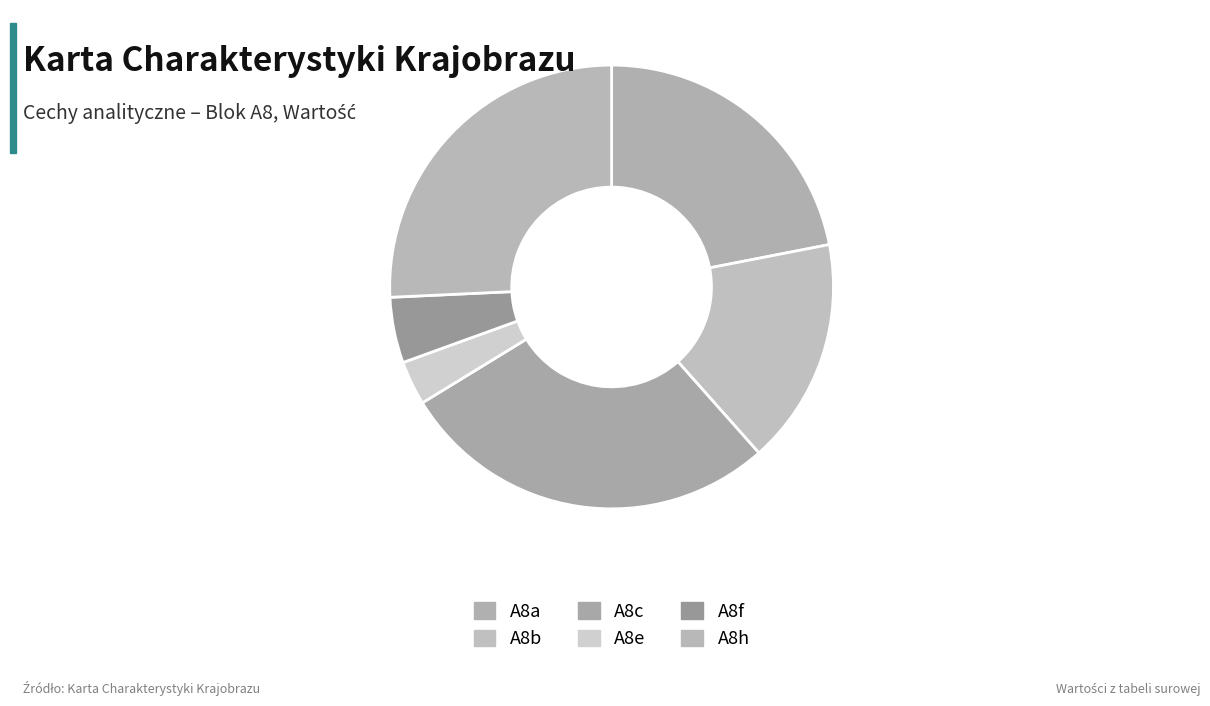

How many segments does this pie chart have?

6